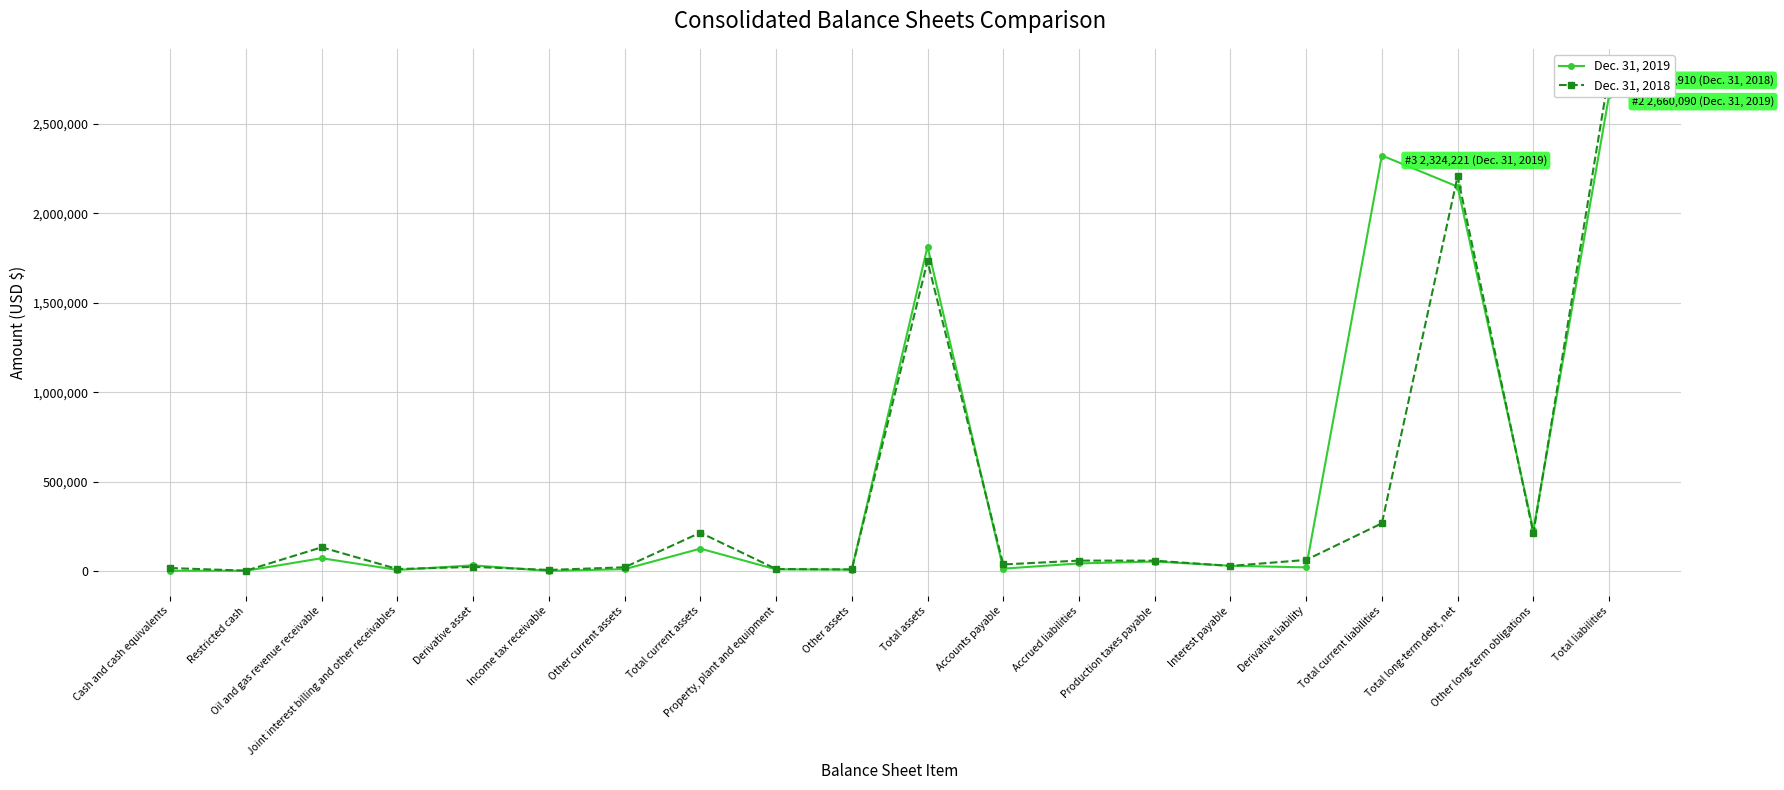

What are all the series names shown in the legend?

Dec. 31, 2019, Dec. 31, 2018